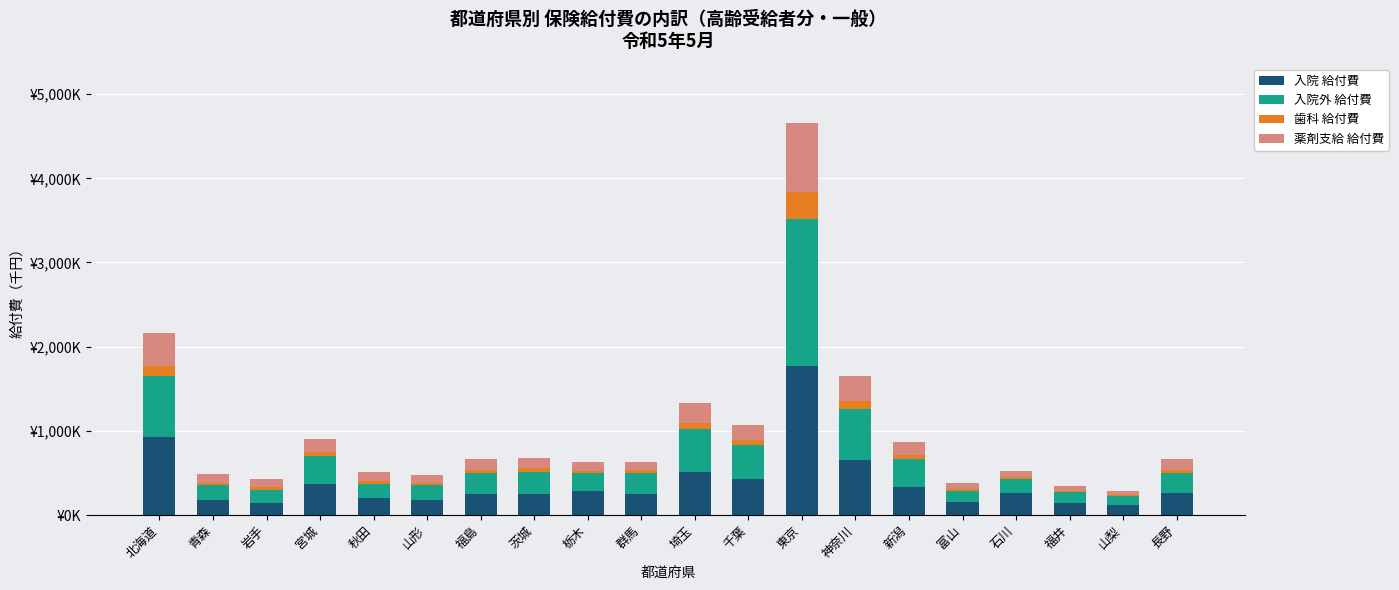

List the labels in order of 歯科 給付費 value, largest first.

東京, 北海道, 神奈川, 埼玉, 千葉, 新潟, 宮城, 福島, 茨城, 長野, 群馬, 栃木, 山形, 秋田, 岩手, 青森, 石川, 富山, 福井, 山梨